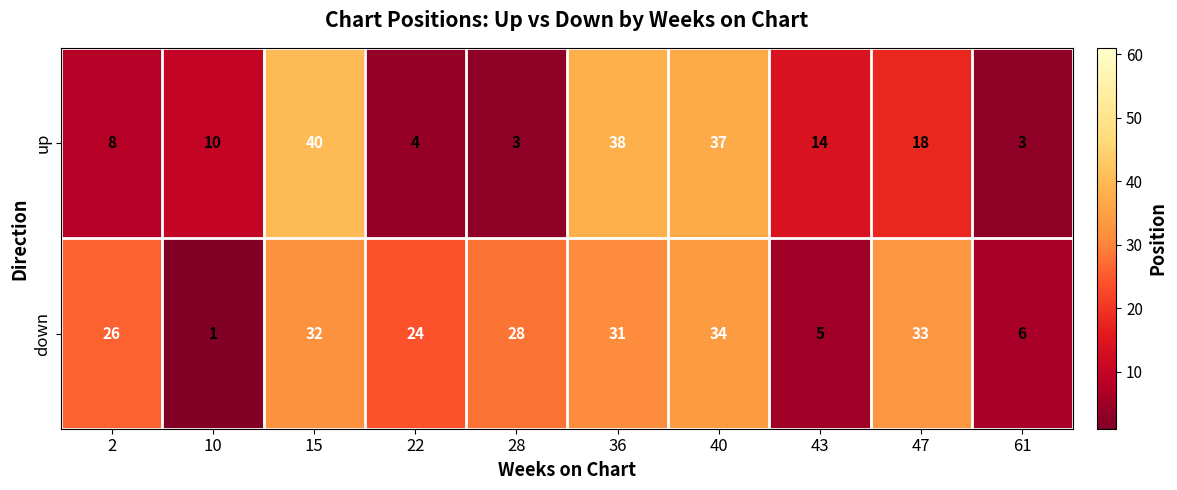

What is the greatest value displayed?

40